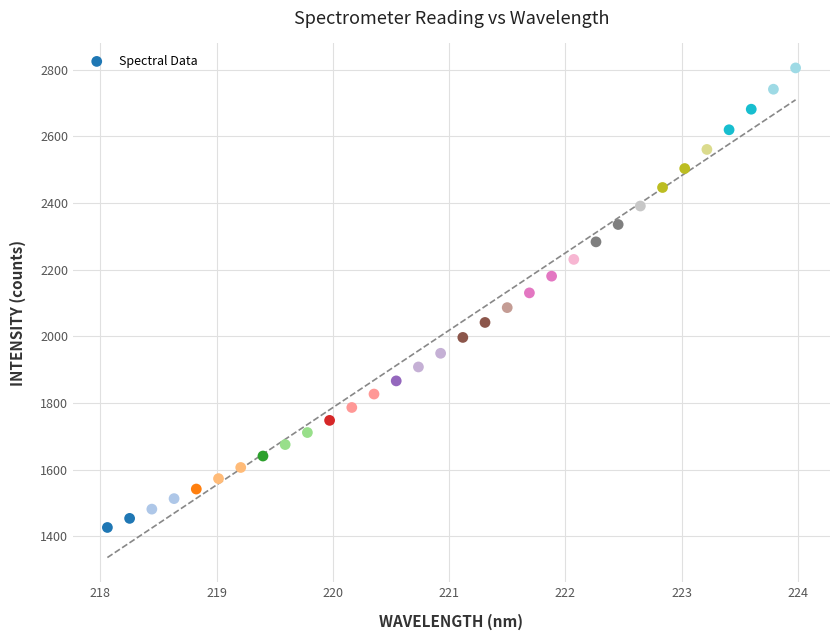

What is the range of X values (max minus min)?

5.9